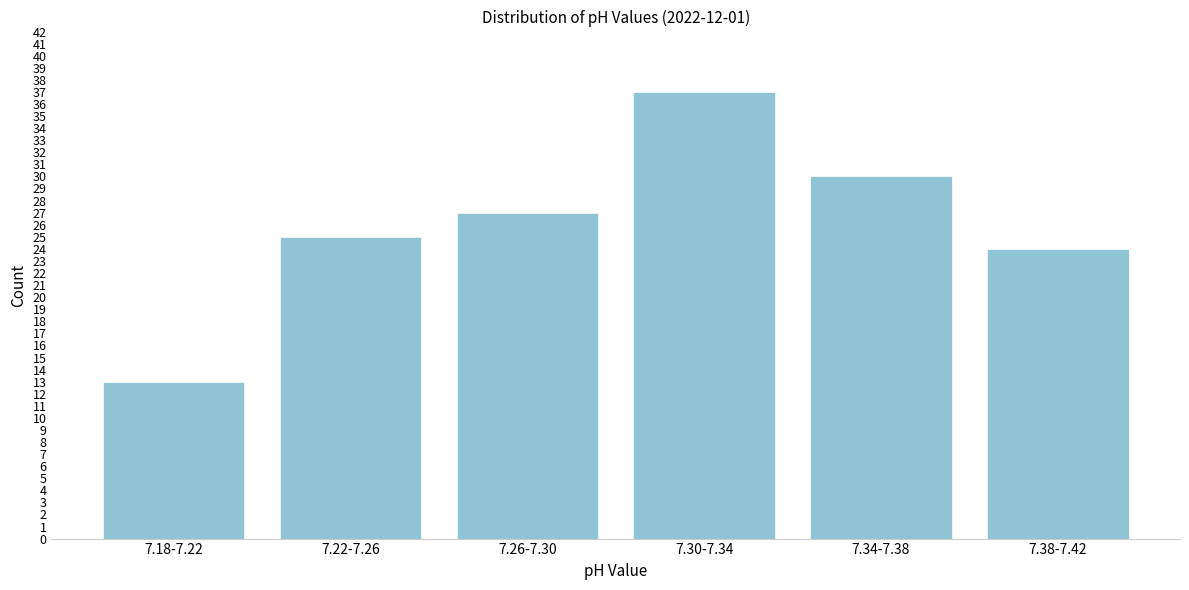

Reading left to right, transcribe all the data shown in this chart.

13	25	27	37	30	24